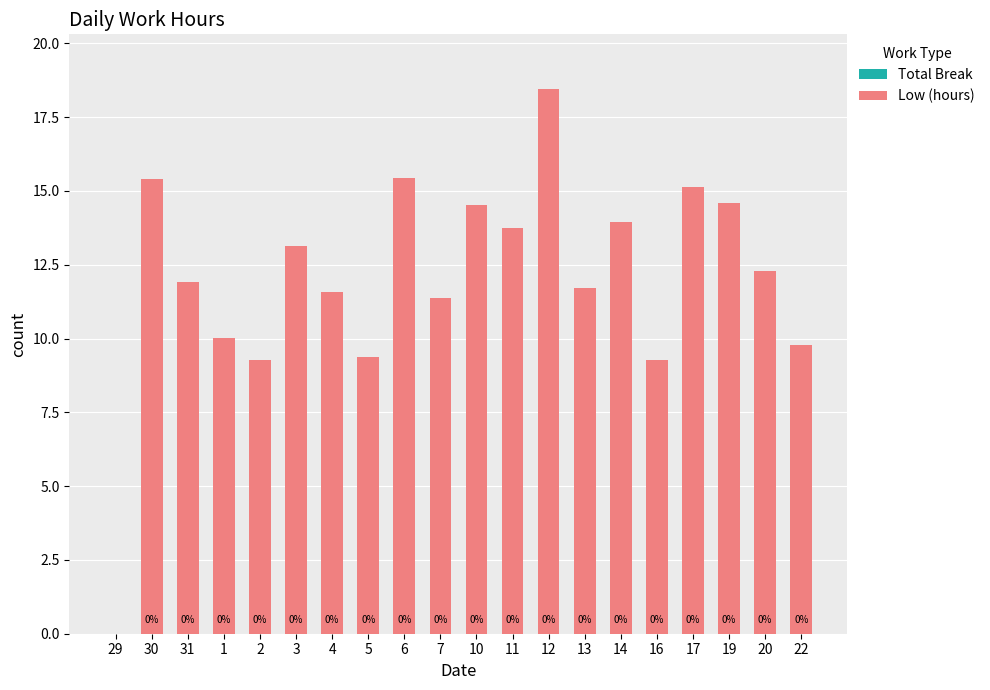

The value at 22 is 9.8. True or false?

True